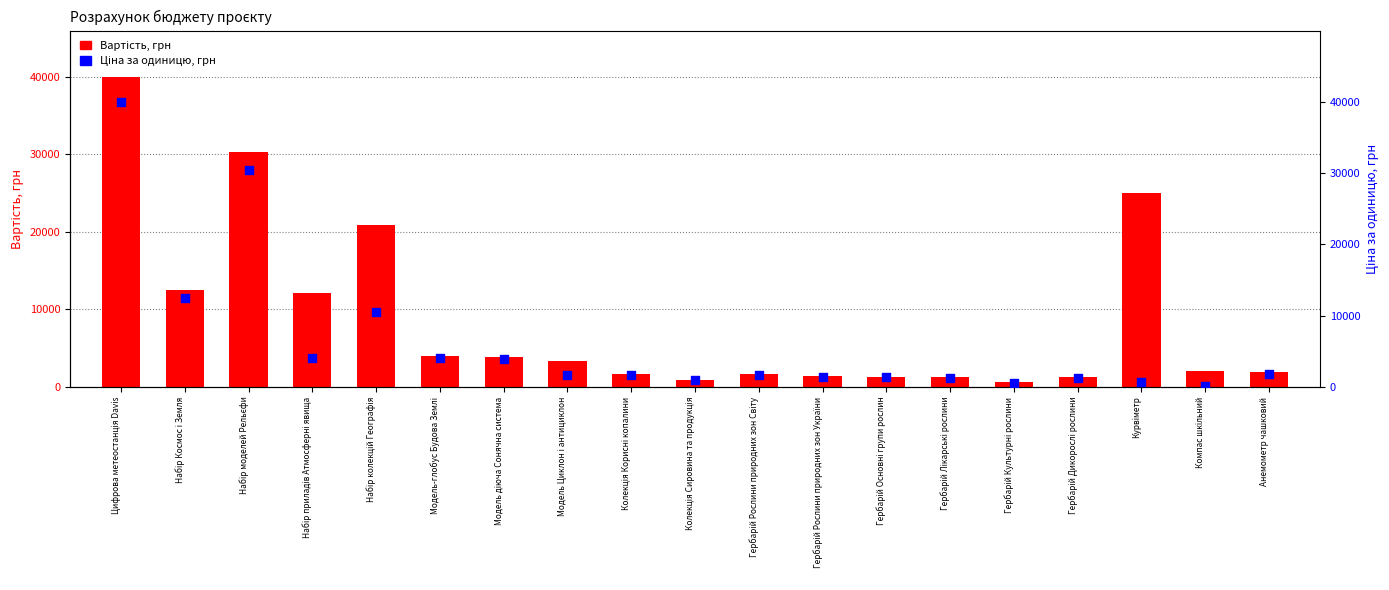

At how many categories does at least one series exceed 7121?

6